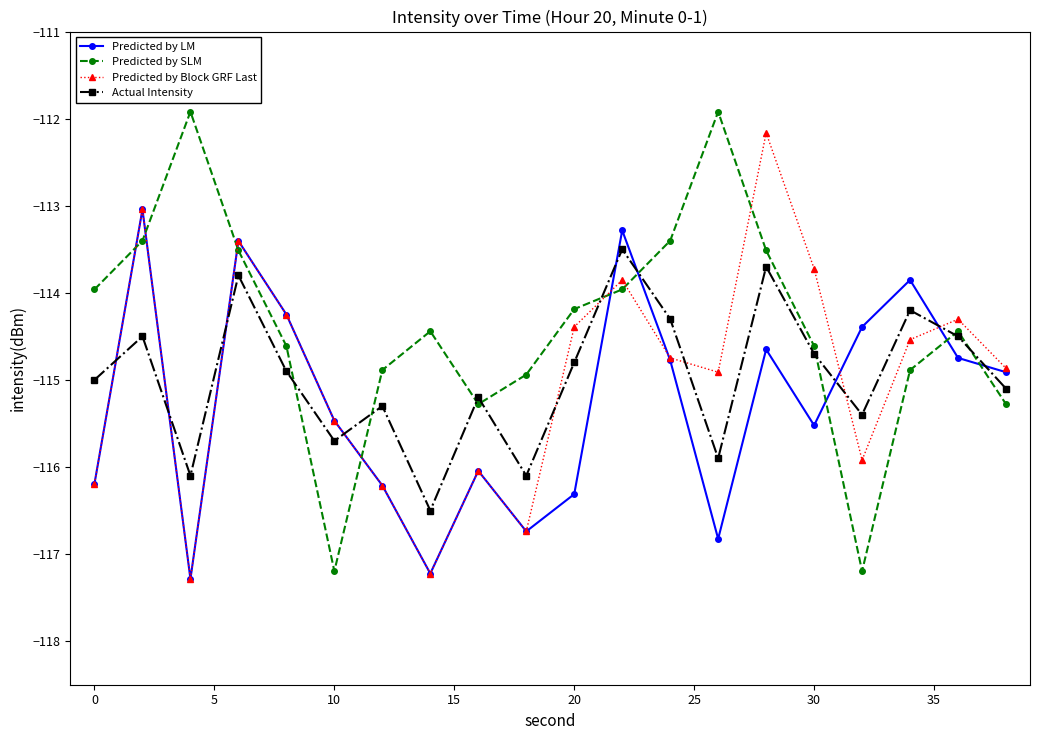

What is the value of the Predicted by Block GRF Last point at the 15th from the left?

-112.2